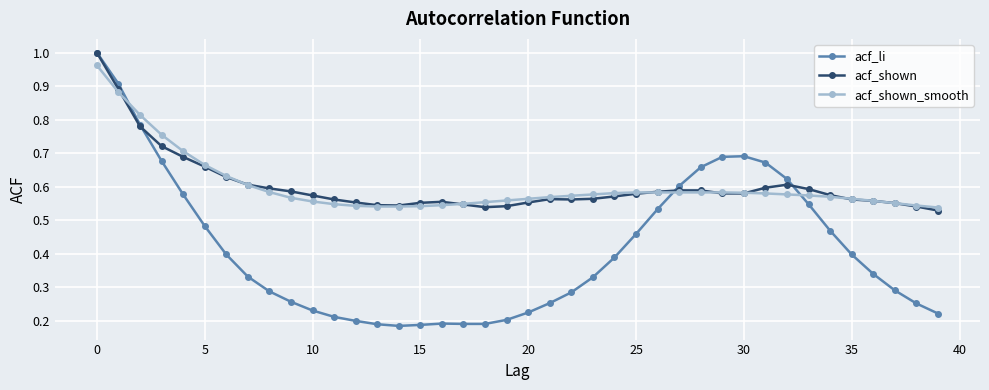

Which series has the widest spread of values?

acf_li